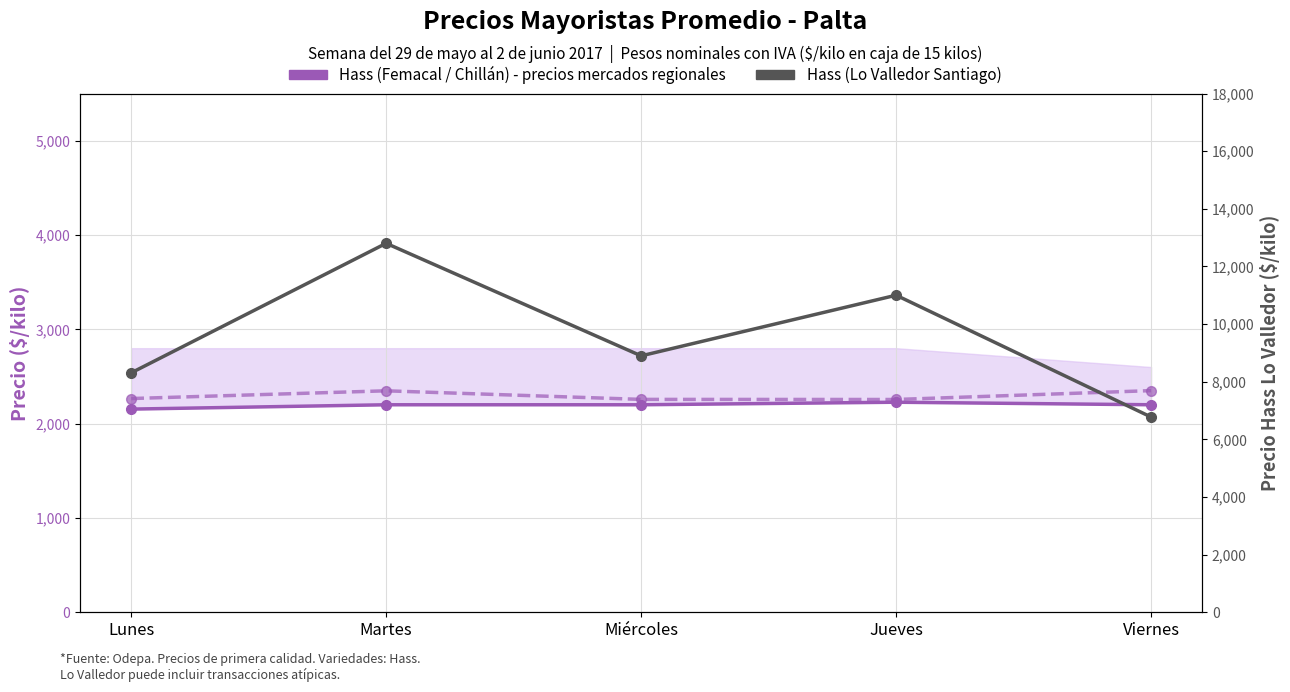

At which label does Hass (Lo Valledor) first exceed 8897?

Martes